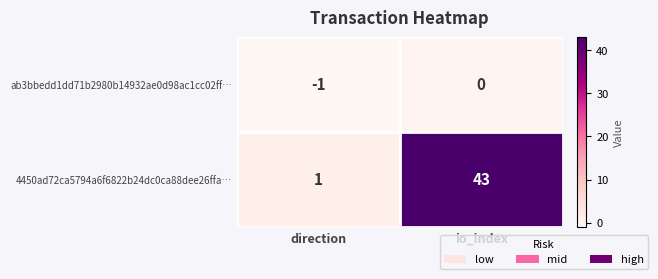

Which series has the widest spread of values?

4450ad72ca5794a6f6822b24dc0ca88dee26ffa…